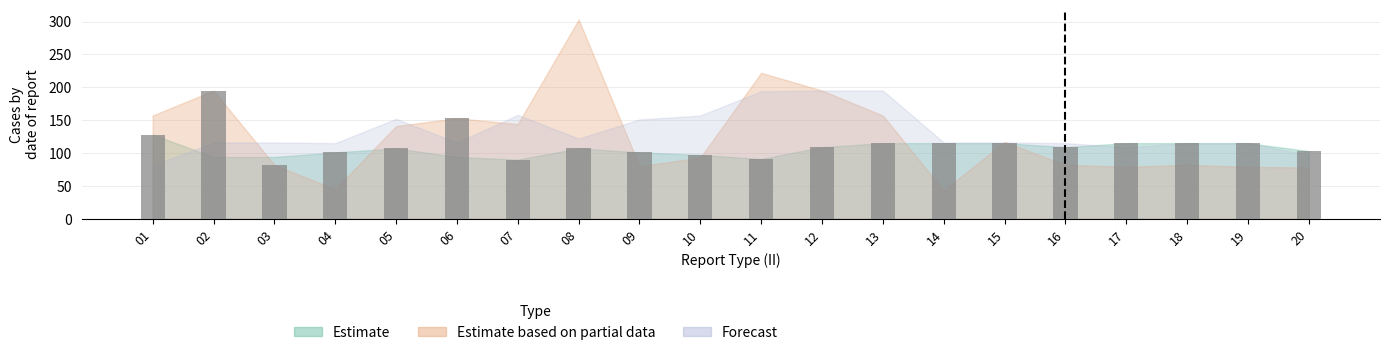

What is the approximate value at 09, to the nearest 50?

100